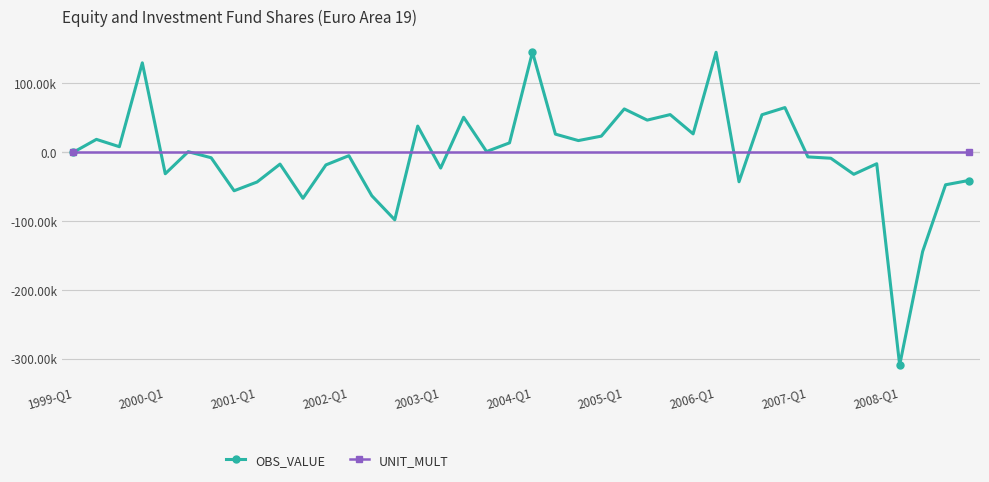

Which series has the largest range (max minus min)?

OBS_VALUE